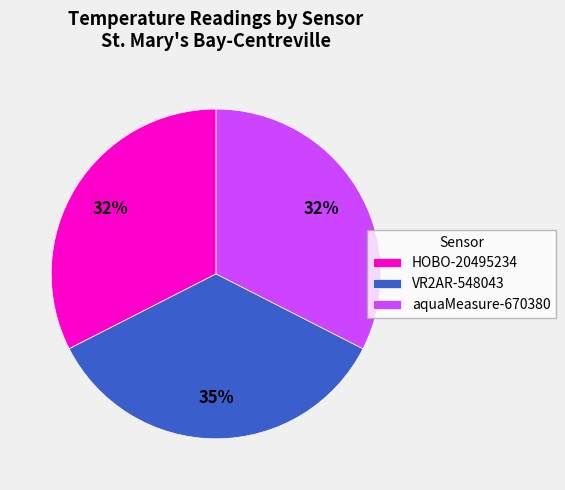

The HOBO-20495234 slice represents 21% of the pie. True or false?

False